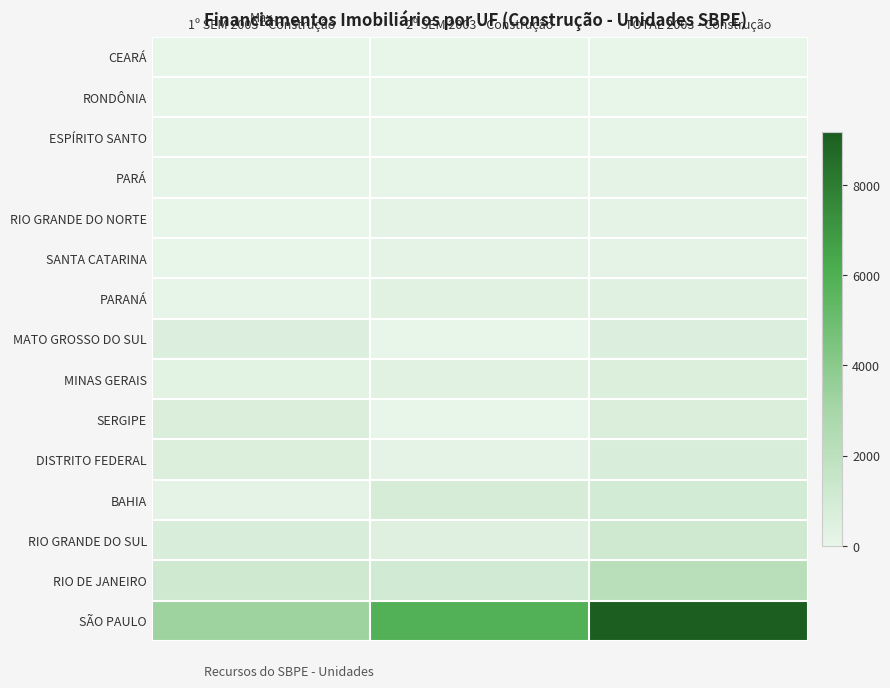

Which series has the largest total across all categories?

SÃO PAULO